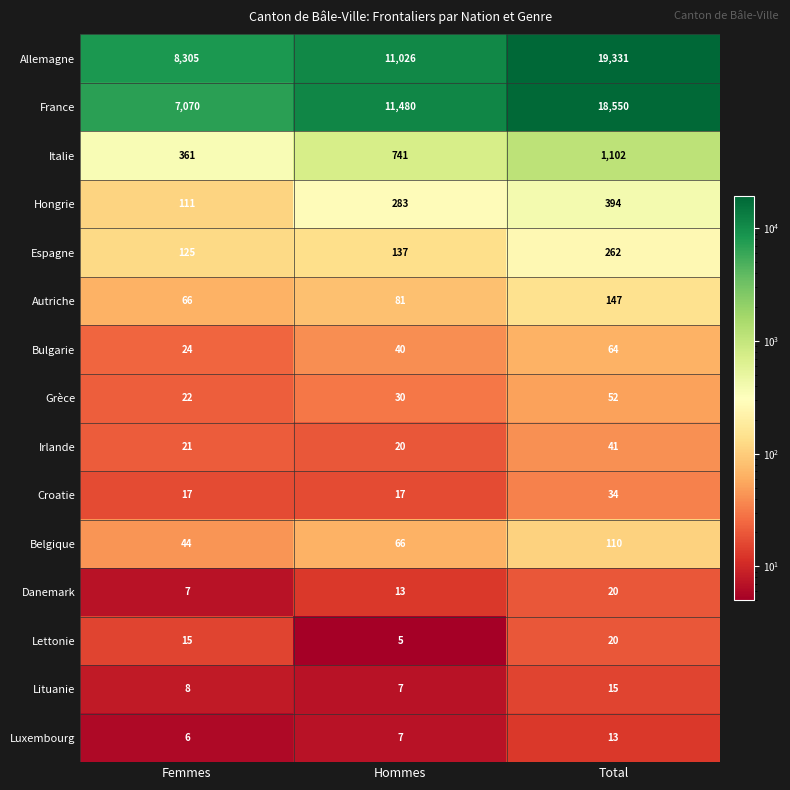

Which series has the widest spread of values?

France